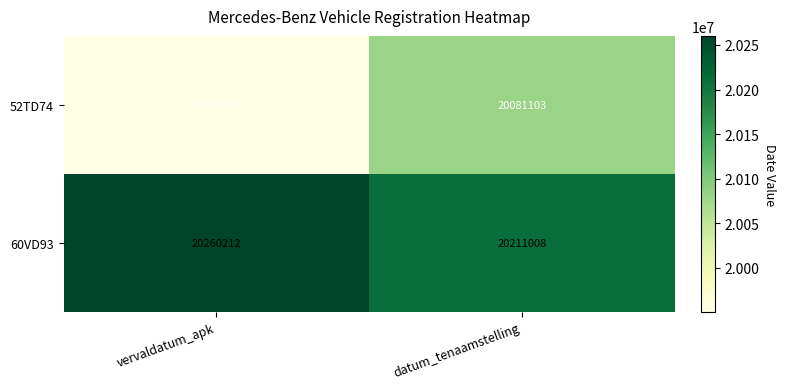

At which category is the sum across all series the highest?

datum_tenaamstelling